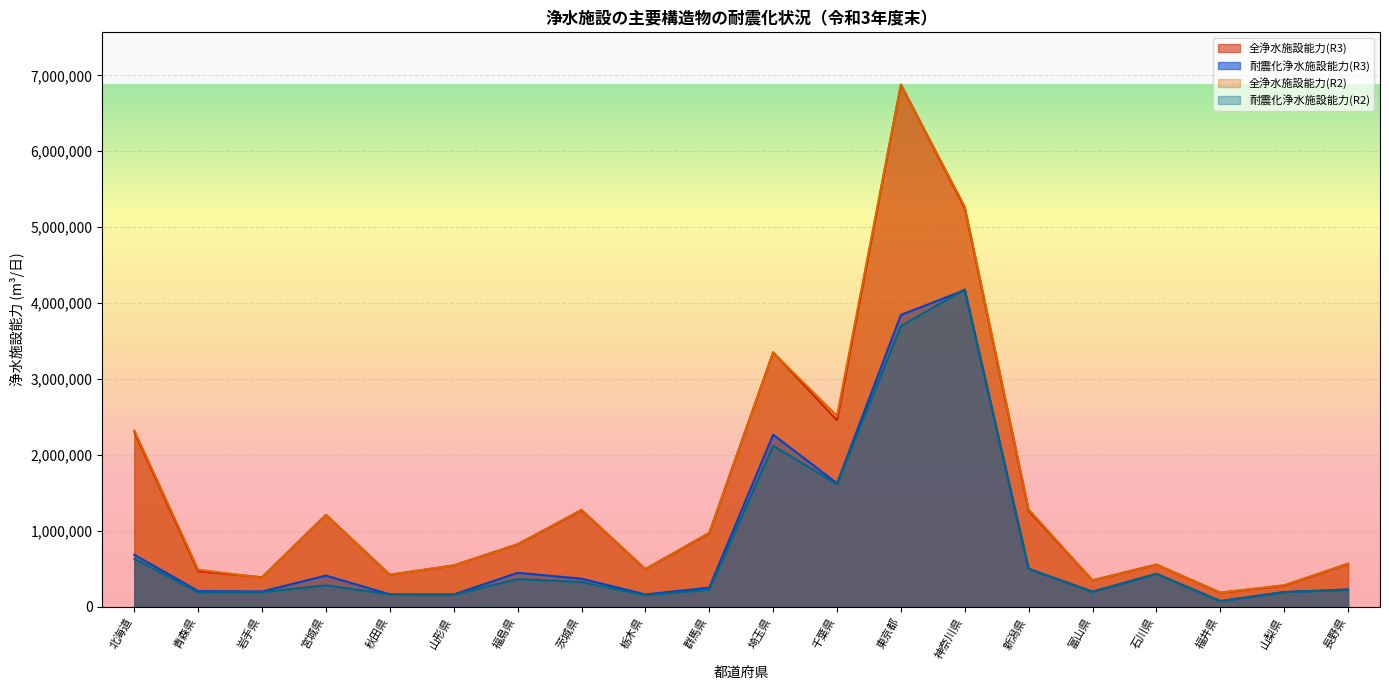

How many lines are shown in the chart?

4